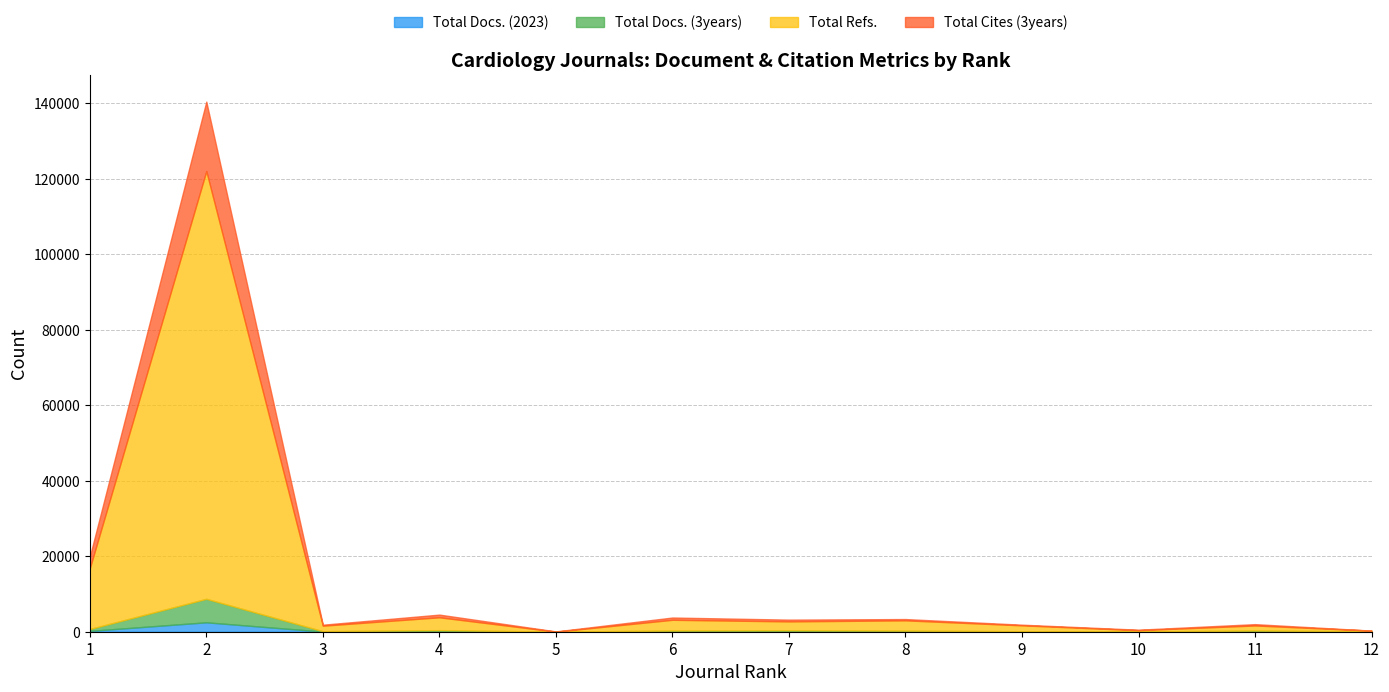

Does the chart display data point markers on the line(s)?

No